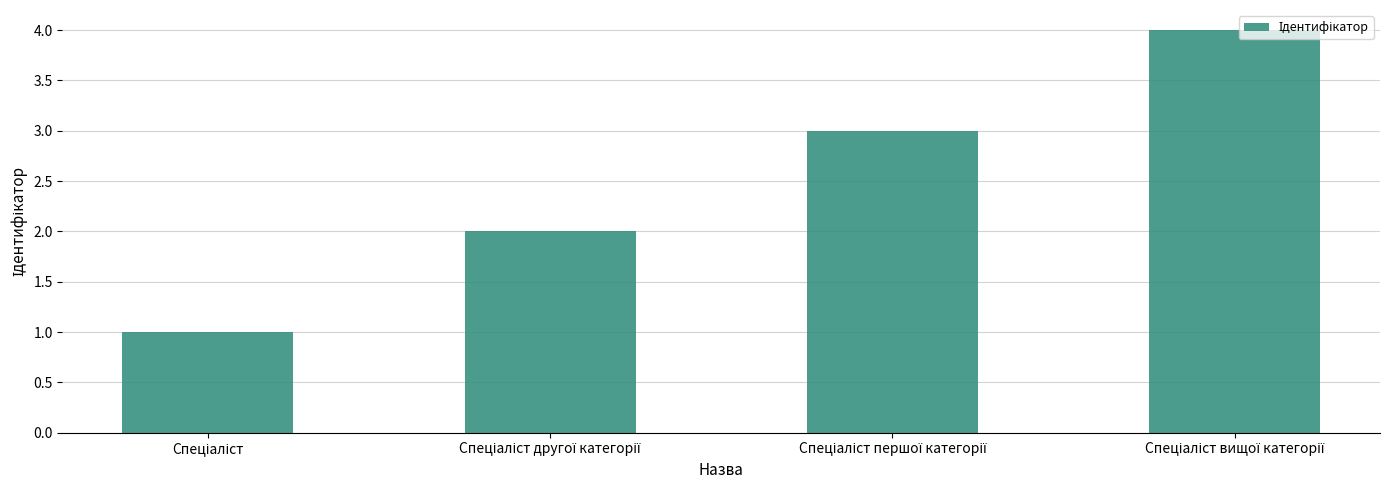

What is the maximum value shown in the chart?

4